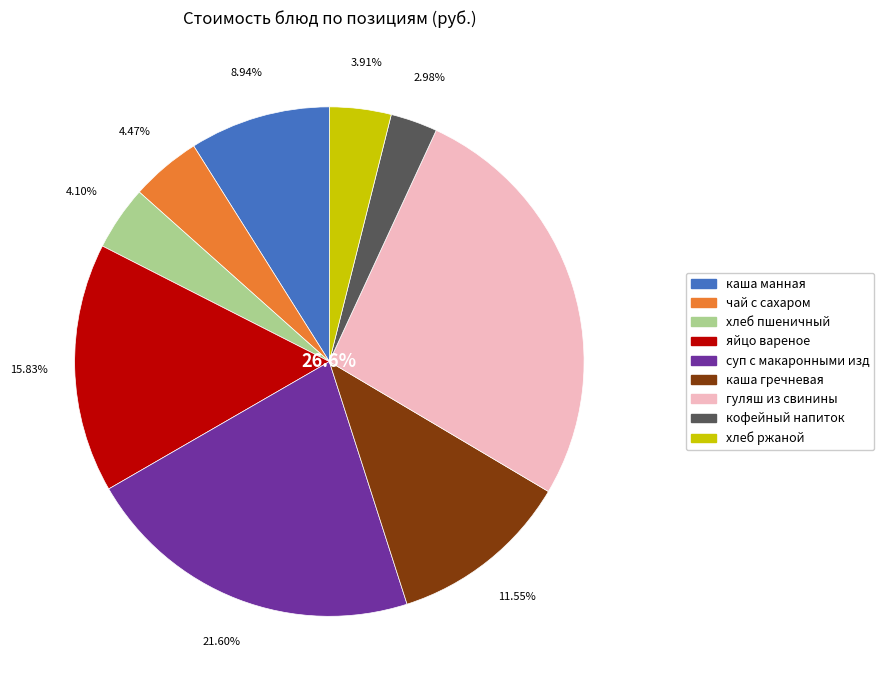

Is there any slice that represents more than half of the pie?

No